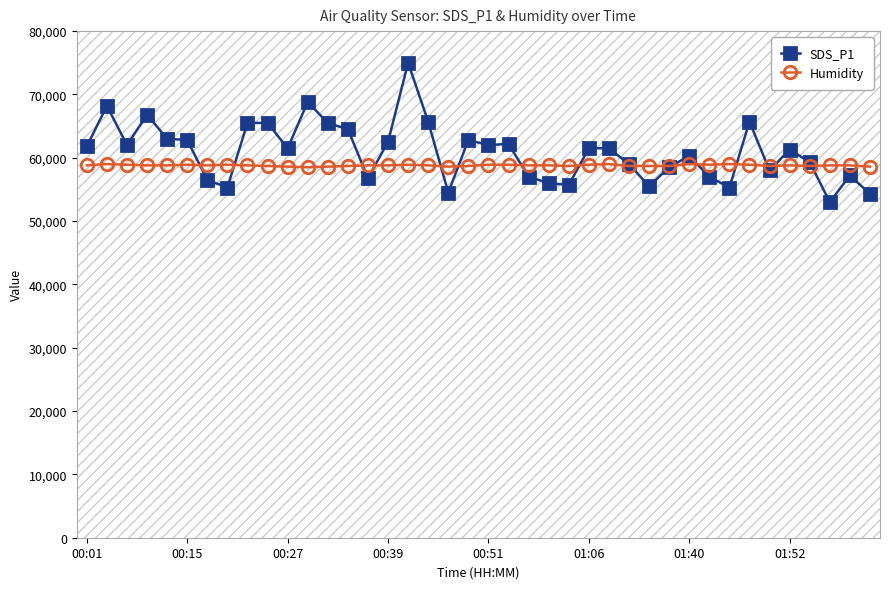

Which series has the largest total across all categories?

SDS_P1